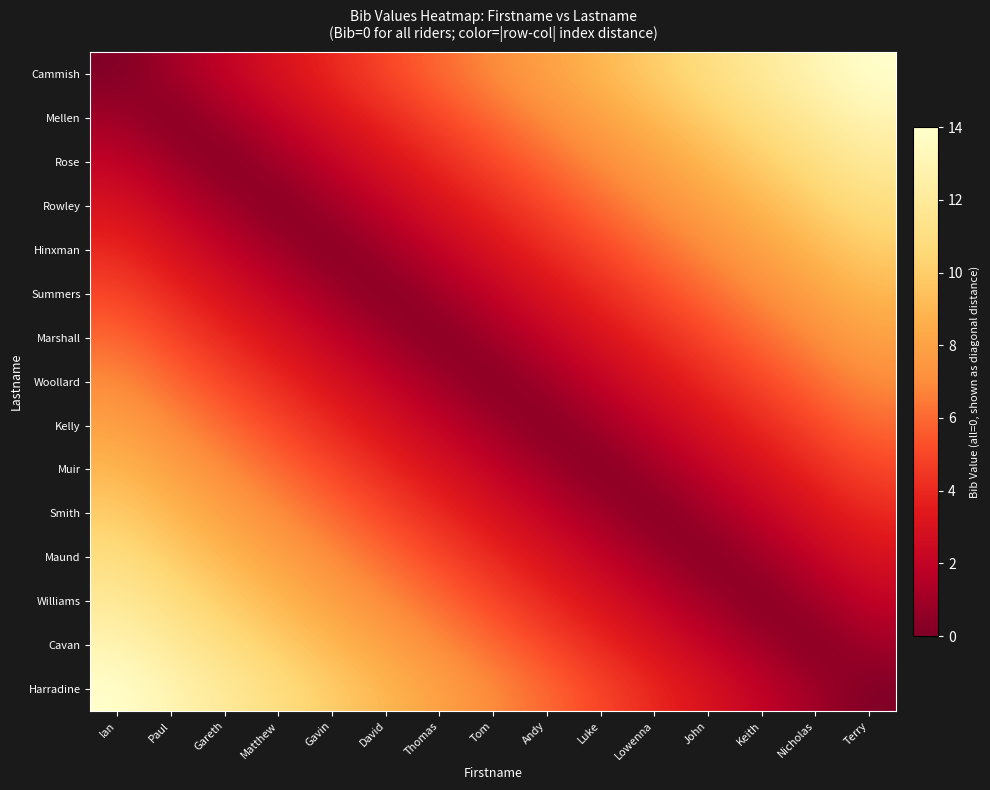

What is the greatest value displayed?

14